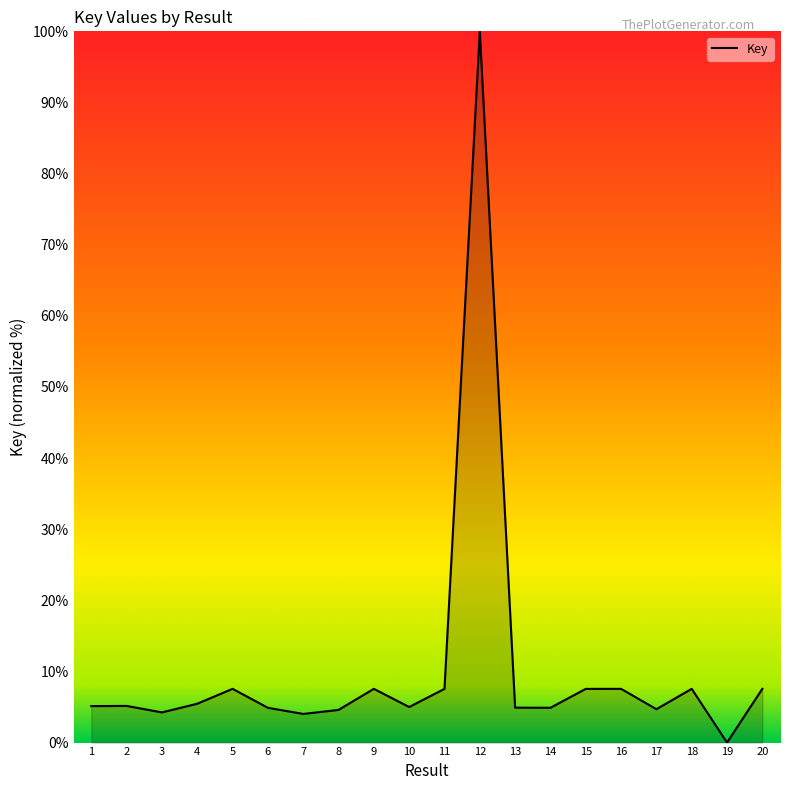

How many values are above zero?

19